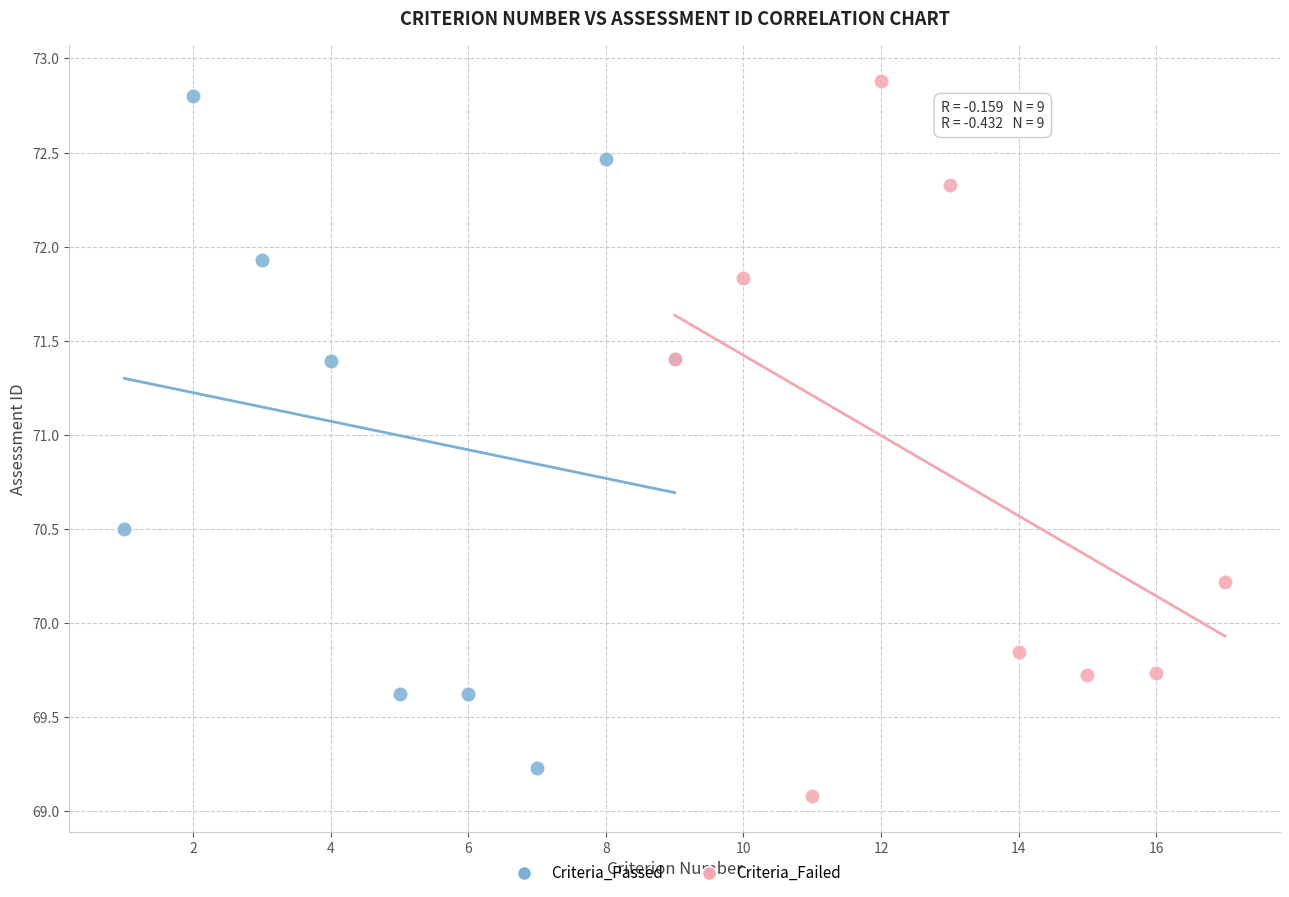

Which series has the largest Y range (max minus min)?

Criteria_Failed